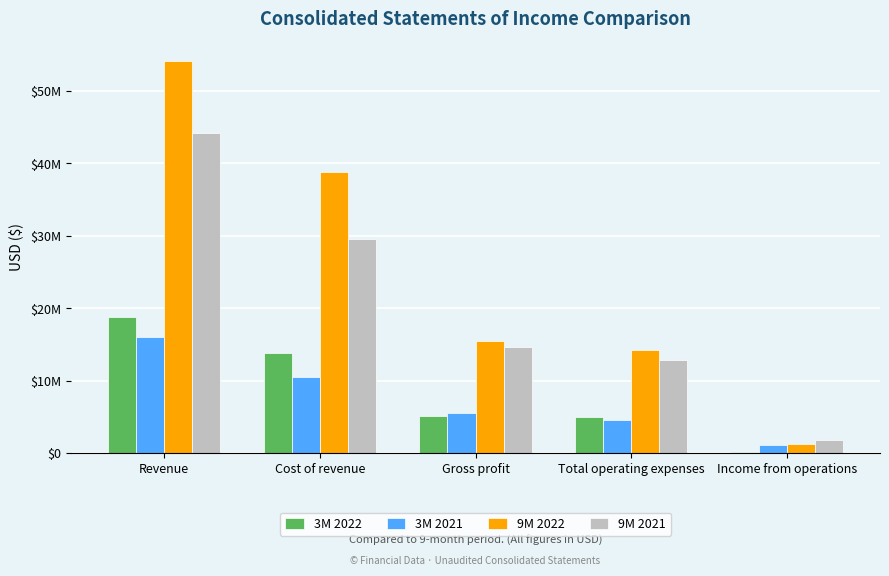

What is the difference between the maximum and minimum values in the 3M 2022 series?

18652468